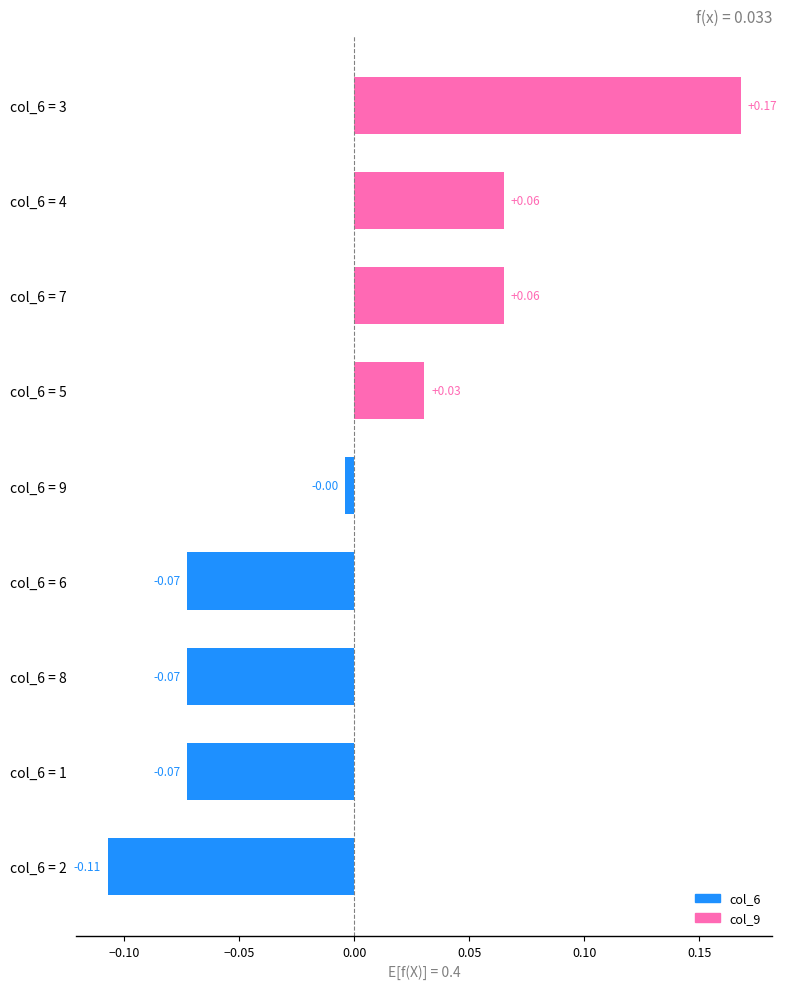

What is the difference between the maximum and minimum values?

0.3